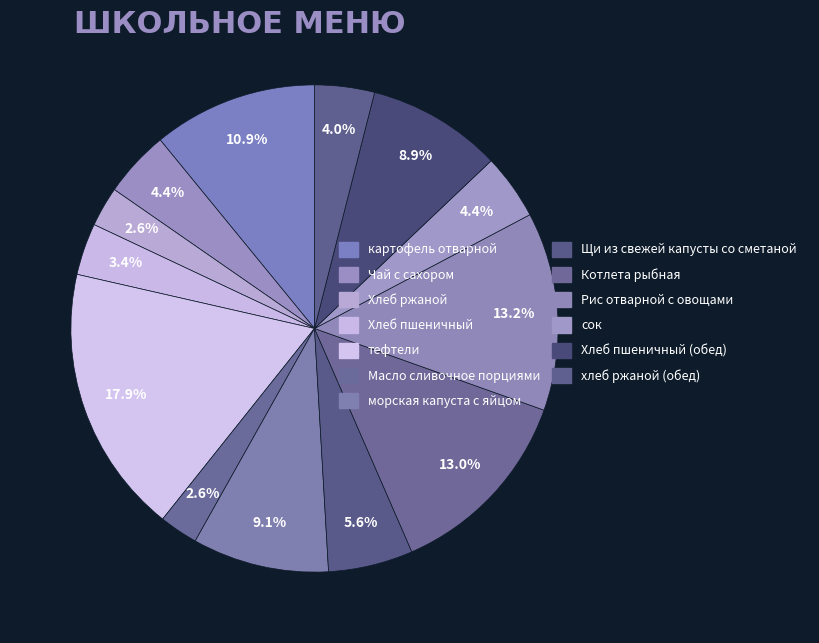

Rank the categories by value from highest to lowest.

тефтели, Рис отварной с овощами, Котлета рыбная, картофель отварной, морская капуста с яйцом, Хлеб пшеничный (обед), Щи из свежей капусты со сметаной, Чай с сахором, сок, хлеб ржаной (обед), Хлеб пшеничный, Хлеб ржаной, Масло сливочное порциями